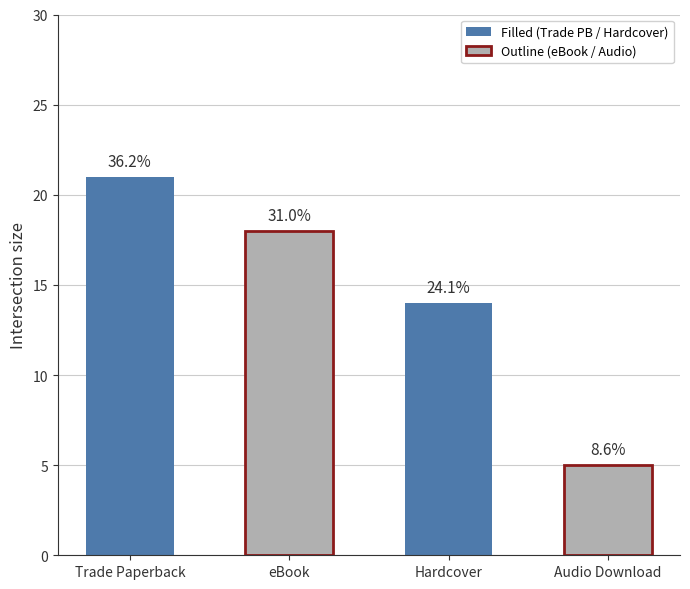

The chart shows a value of 5 at Audio Download. True or false?

True